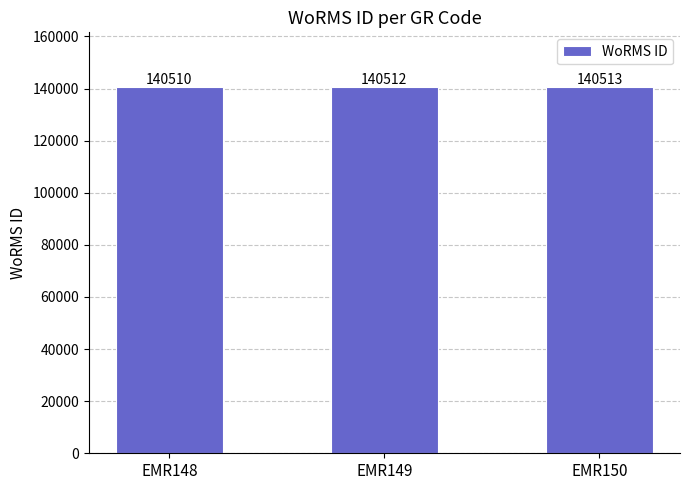

How many categories are shown in the chart?

3